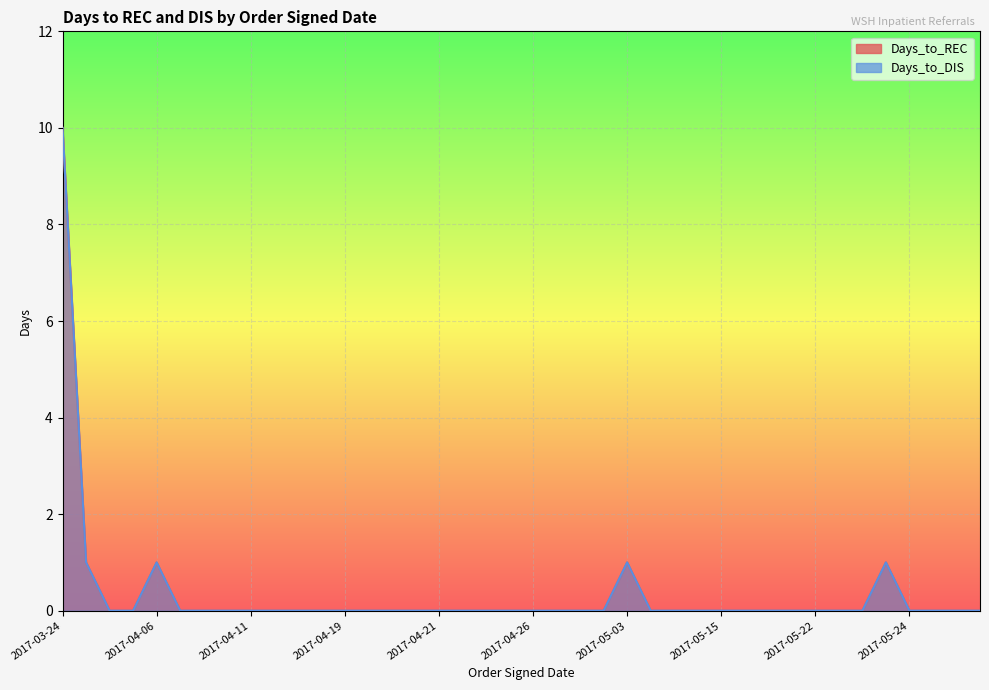

List the series in order of their peak value, highest first.

Days_to_REC, Days_to_DIS